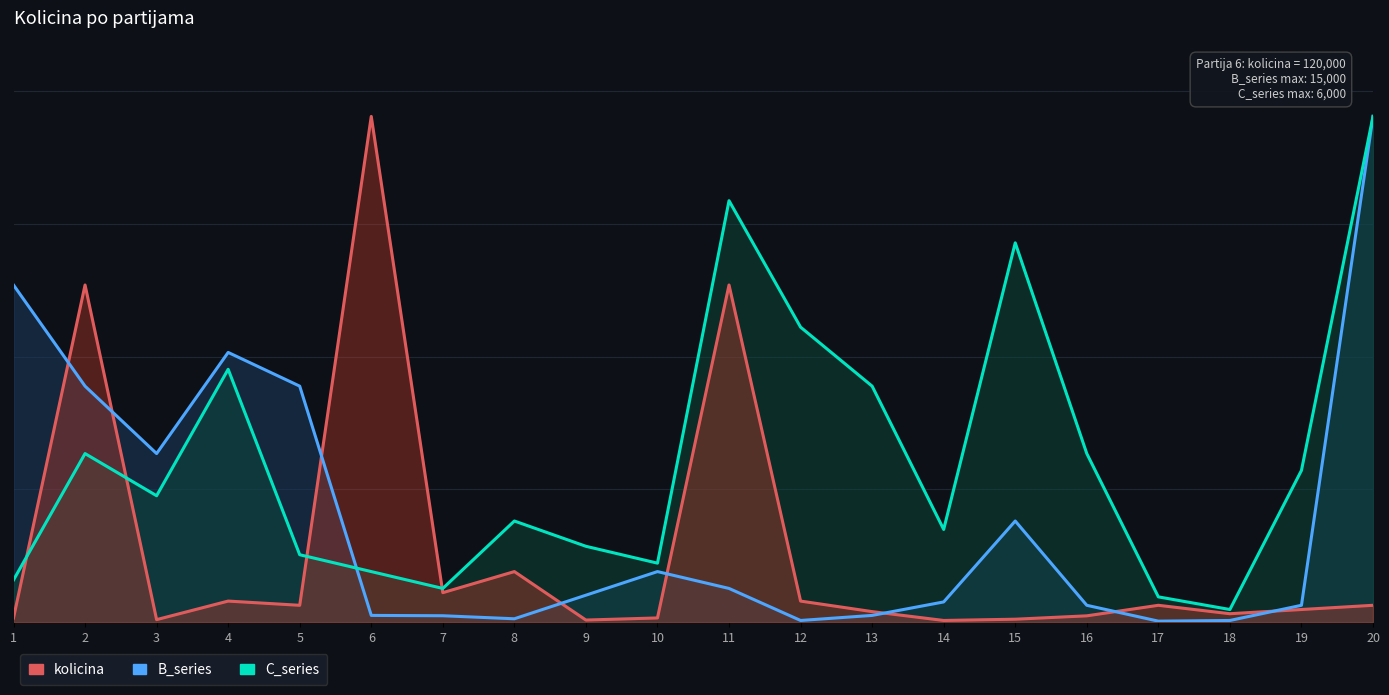

Reading left to right, list all the values displayed in this chart.

kolicina: 1=0.0	2=0.7	3=0.0	4=0.0	5=0.0	6=1.0	7=0.1	8=0.1	9=0.0	10=0.0	11=0.7	12=0.0	13=0.0	14=0.0	15=0.0	16=0.0	17=0.0	18=0.0	19=0.0	20=0.0
B_series: 1=0.7	2=0.5	3=0.3	4=0.5	5=0.5	6=0.0	7=0.0	8=0.0	9=0.1	10=0.1	11=0.1	12=0.0	13=0.0	14=0.0	15=0.2	16=0.0	17=0.0	18=0.0	19=0.0	20=1.0
C_series: 1=0.1	2=0.3	3=0.2	4=0.5	5=0.1	6=0.1	7=0.1	8=0.2	9=0.1	10=0.1	11=0.8	12=0.6	13=0.5	14=0.2	15=0.8	16=0.3	17=0.1	18=0.0	19=0.3	20=1.0